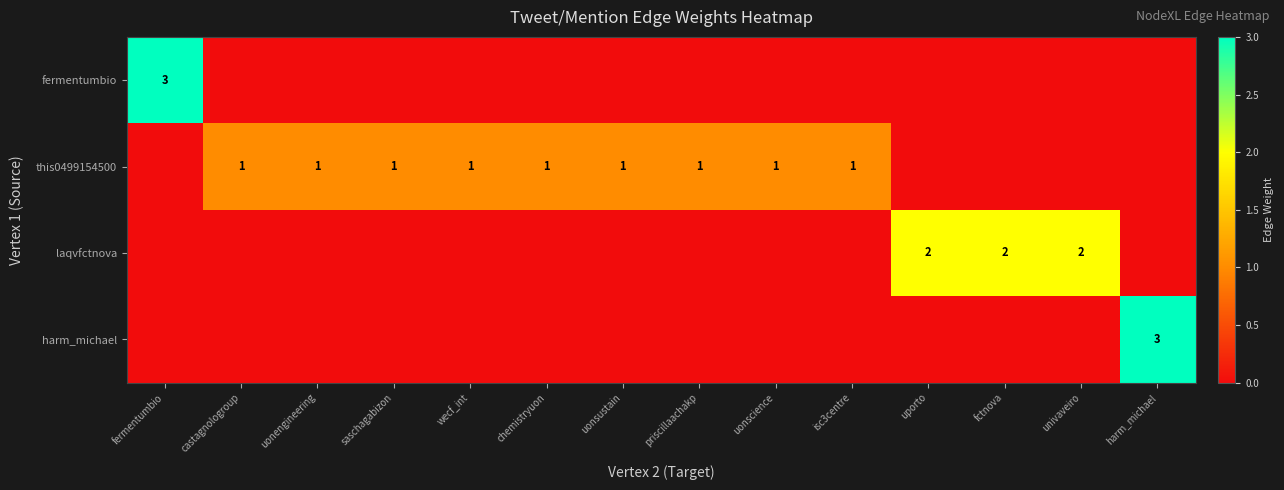

The this0499154500 series shows 1 at uonengineering. True or false?

True